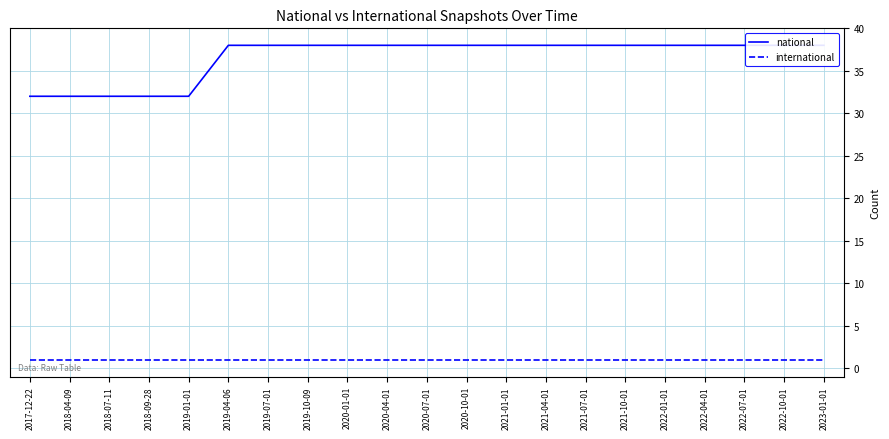

Rank the series at 2019-10-09 from highest to lowest value.

national, international